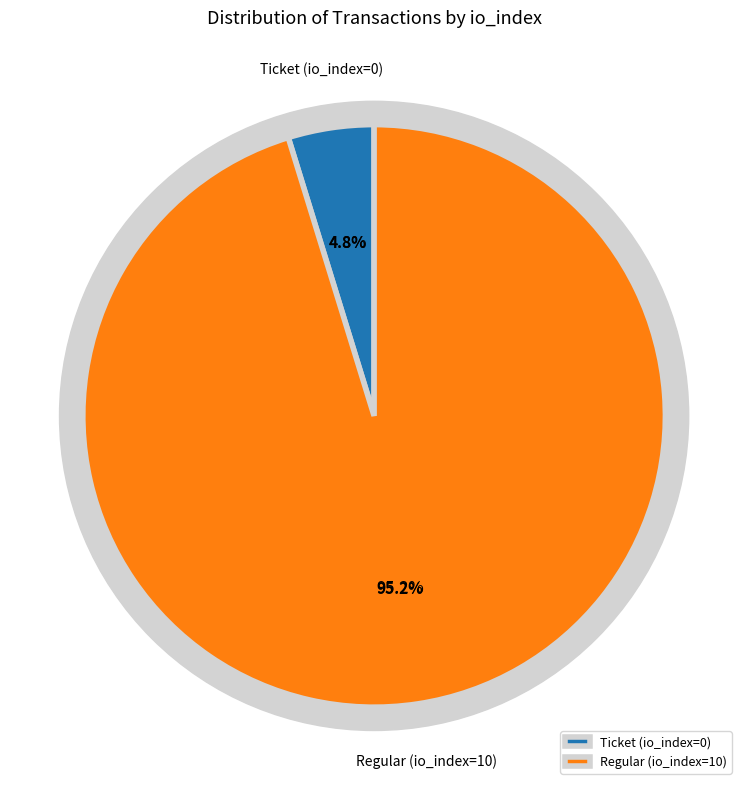

Rank the categories by value from lowest to highest.

Ticket (io_index=0), Regular (io_index=10)